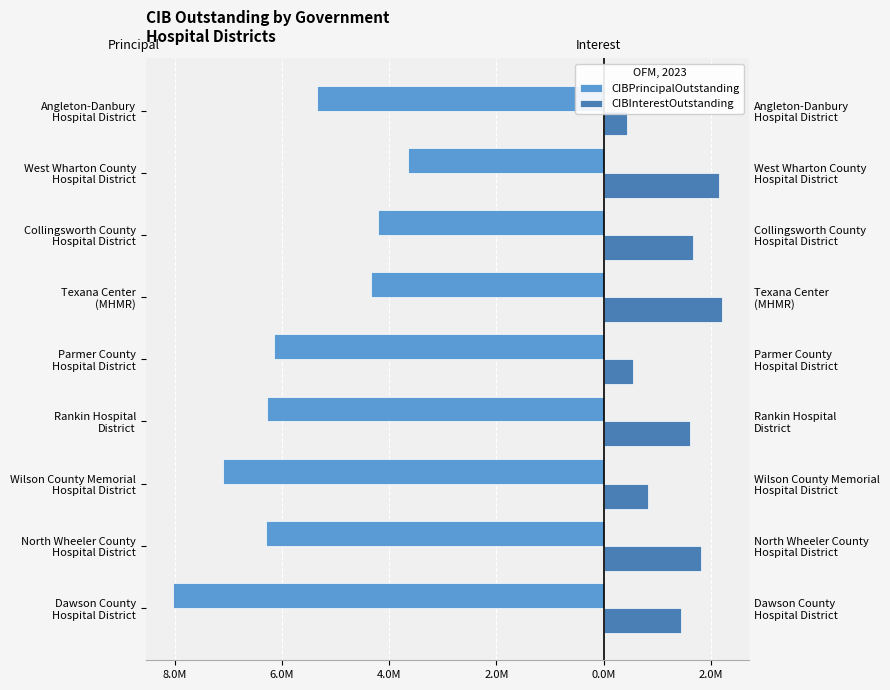

What is the label of the 6th bar from the right?

Rankin Hospital District